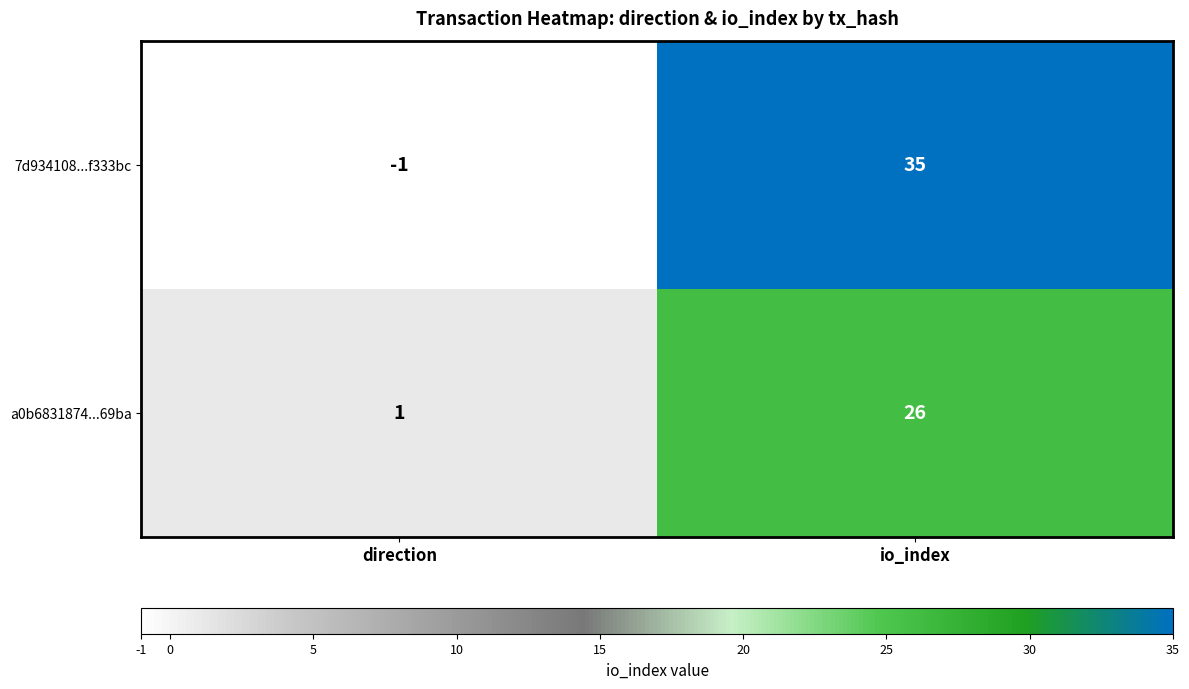

At which label is 7d934108...f333bc closest to 17?

direction